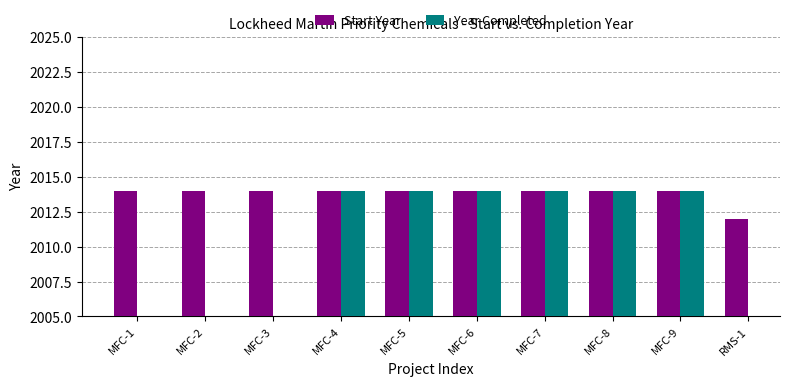

How many bars are there in total?

20